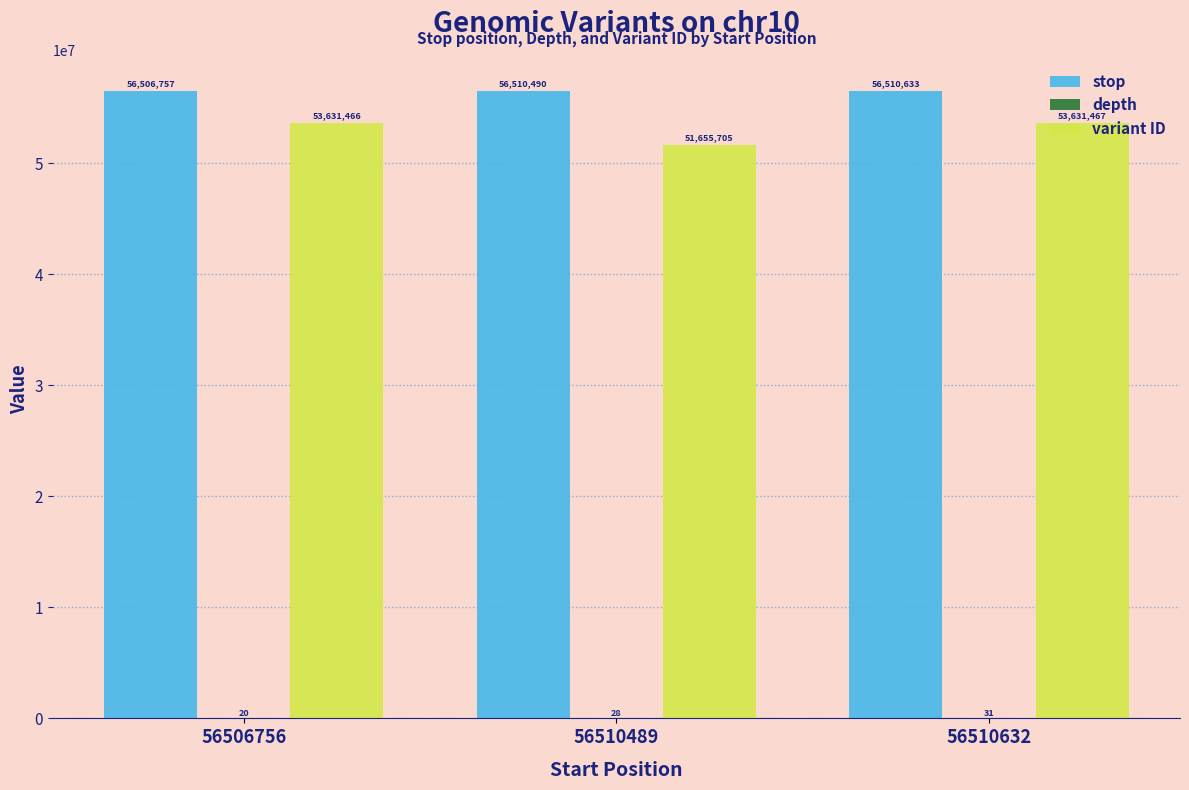

The value of variant ID at 56510632 is 21061620. True or false?

False